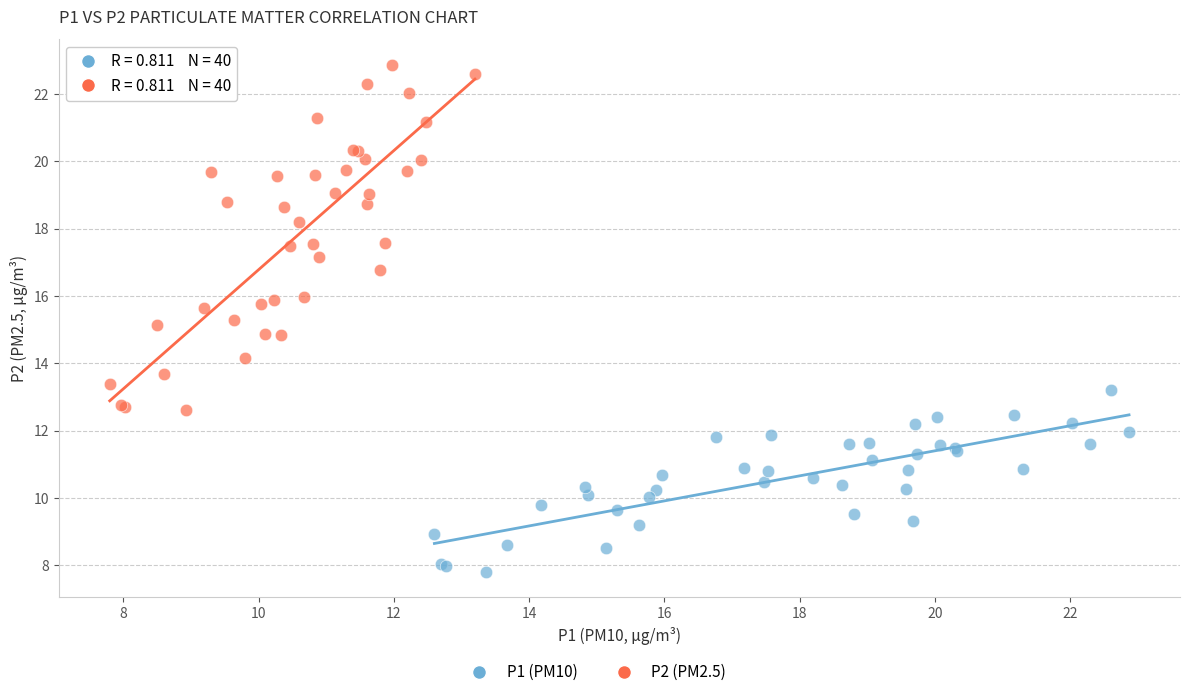

Which series contains the highest Y value?

P2 (PM2.5)